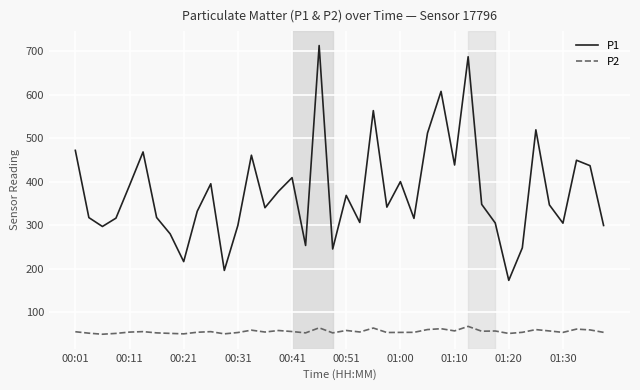

How many lines are shown in the chart?

2